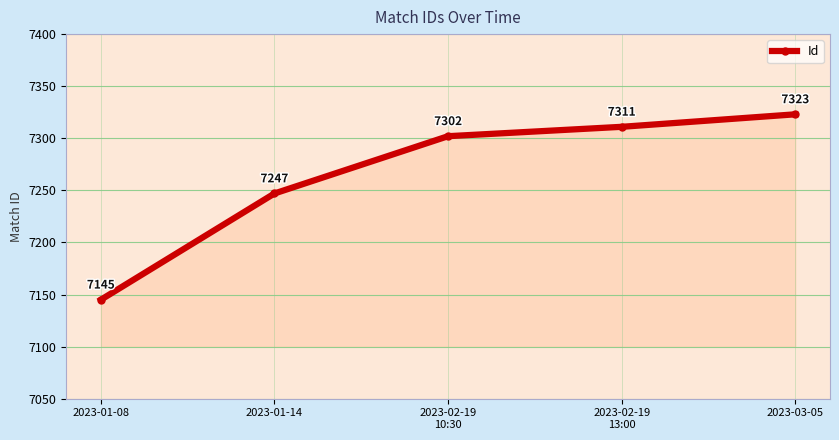

Reading right to left, what are all the values shown in this chart?

2023-03-05=7323	2023-02-19
13:00=7311	2023-02-19
10:30=7302	2023-01-14=7247	2023-01-08=7145